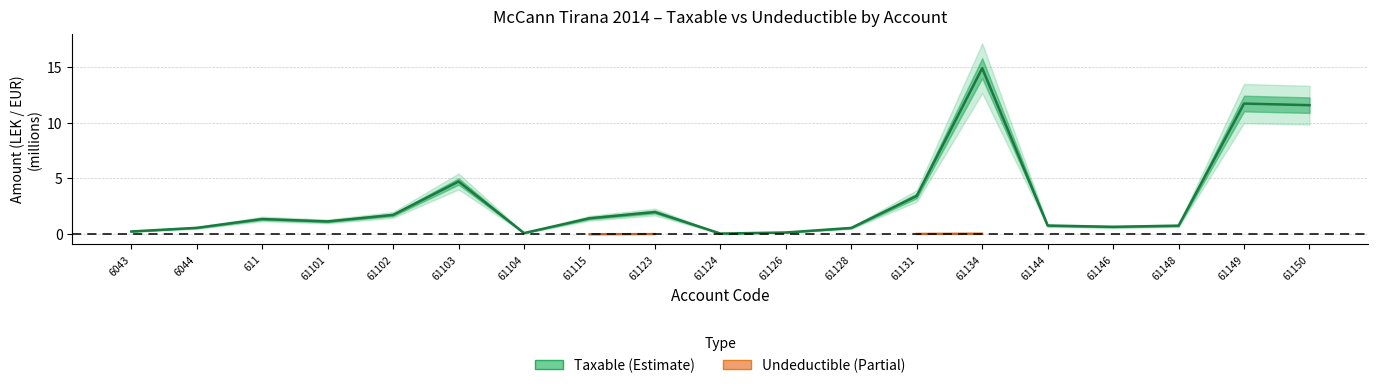

Rank the categories by value from highest to lowest.

61134, 61149, 61150, 61103, 61131, 61123, 61102, 61115, 611, 61101, 61144, 61148, 61146, 6044, 61128, 6043, 61126, 61104, 61124